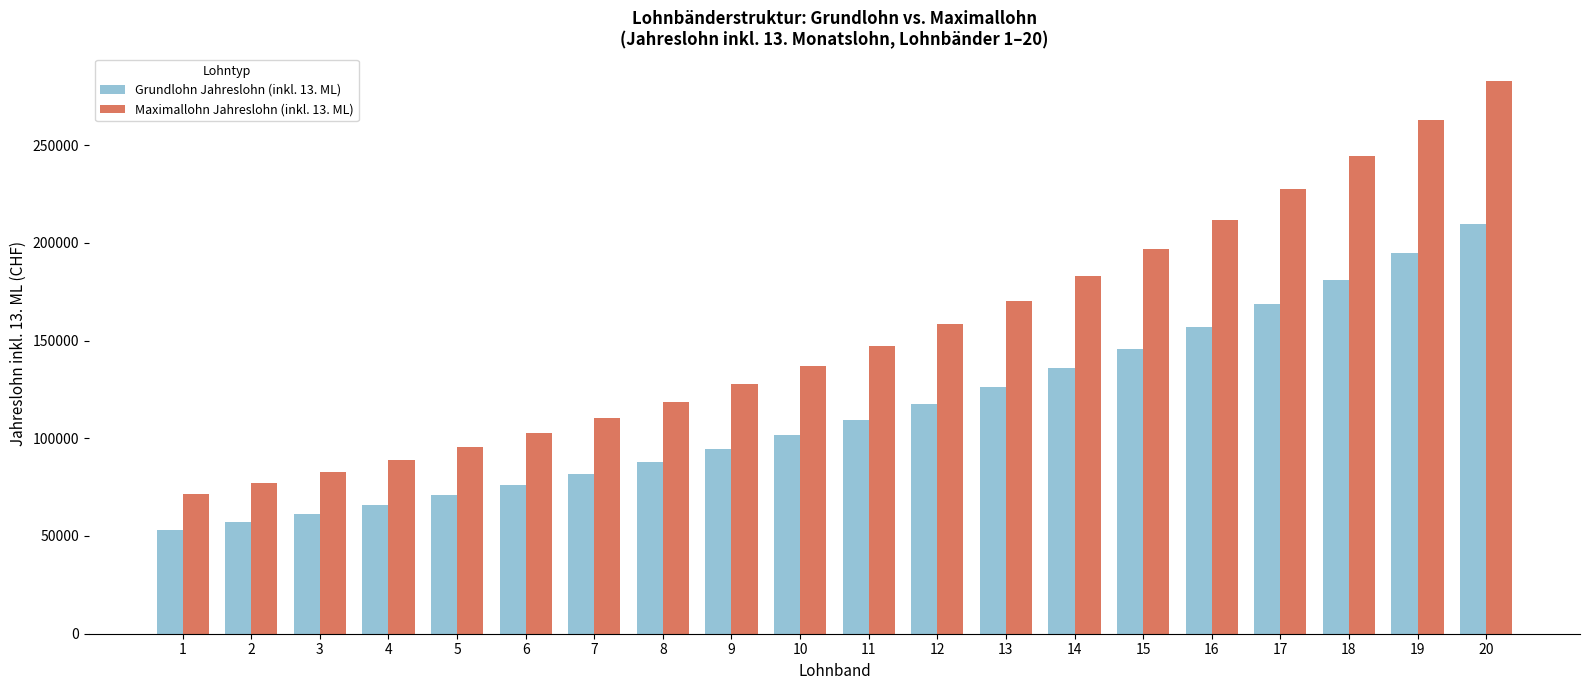

At which label does Maximallohn Jahreslohn (inkl. 13. ML) reach its minimum?

1